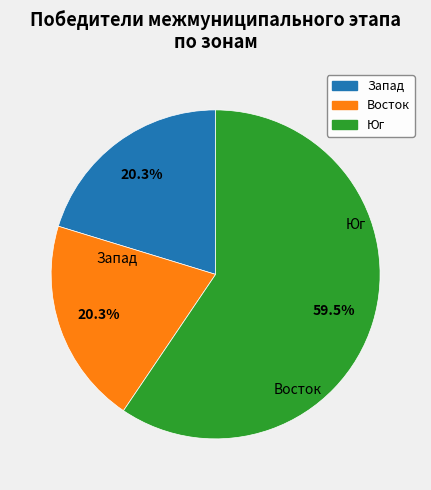

Is there a majority slice in this chart?

Yes